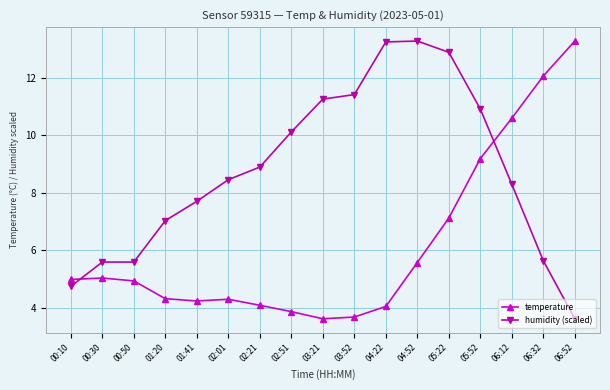

Rank the series at 01:20 from highest to lowest value.

humidity (scaled), temperature